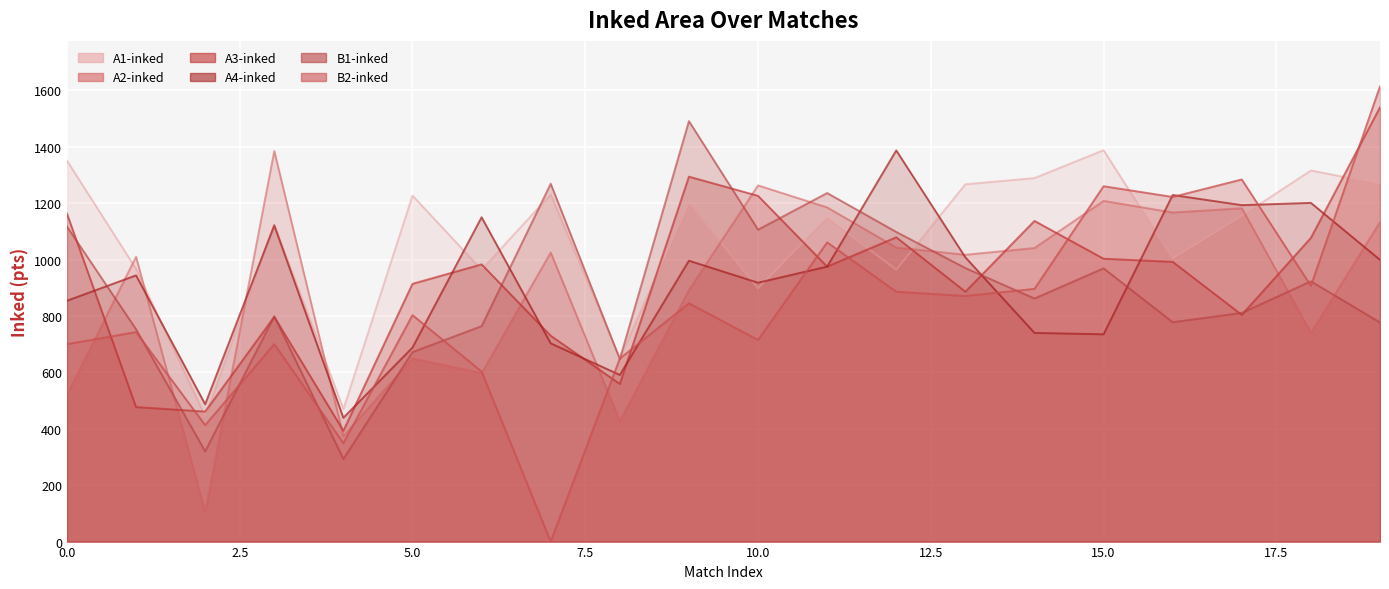

What is the total value across all series at 5?

4954